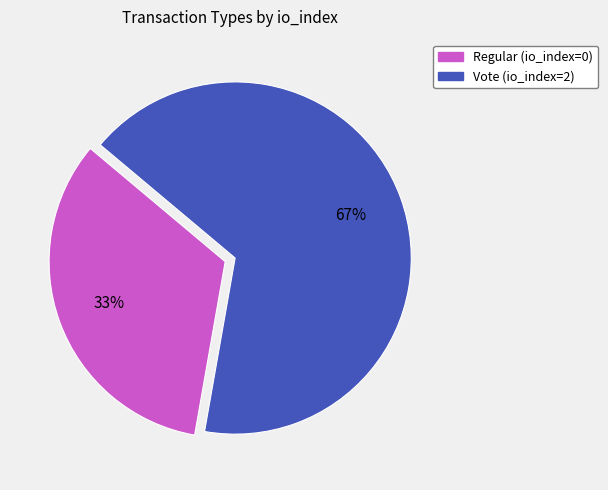

To the nearest percent, what is the average slice percentage?

50%